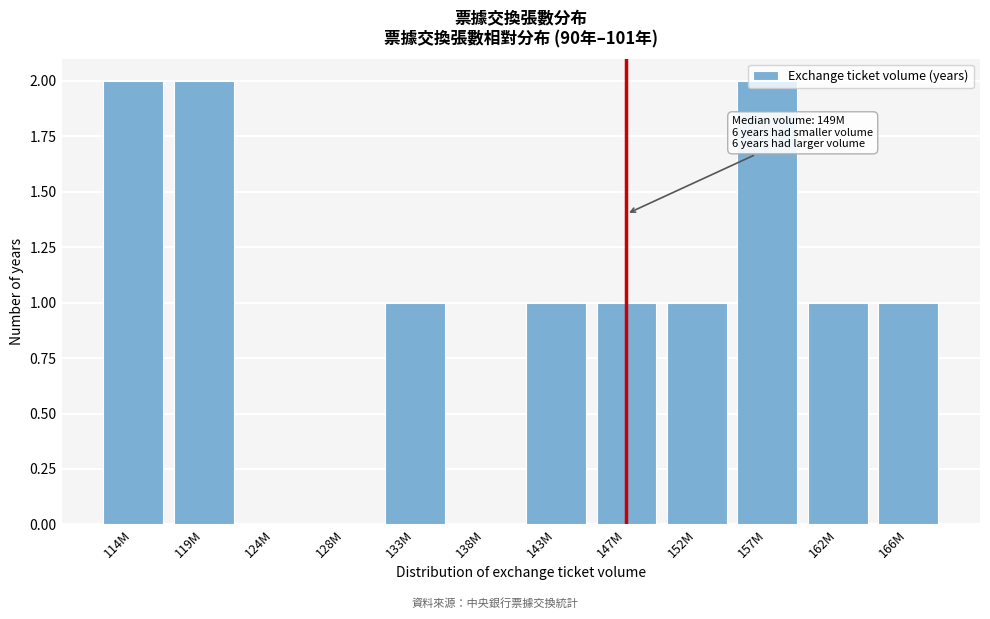

What is the sum of all values?

12